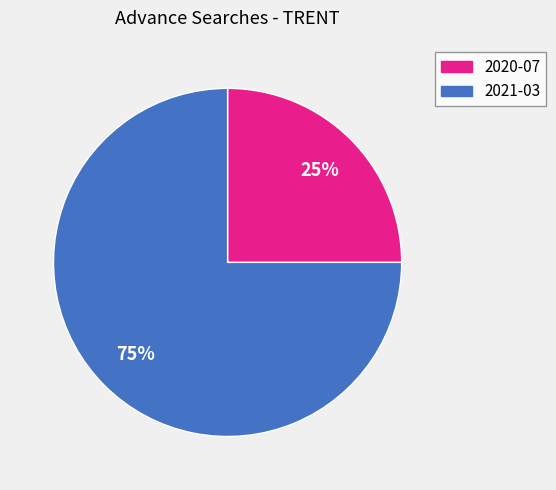

Do 2020-07 and 2021-03 together represent more than half of the pie?

Yes